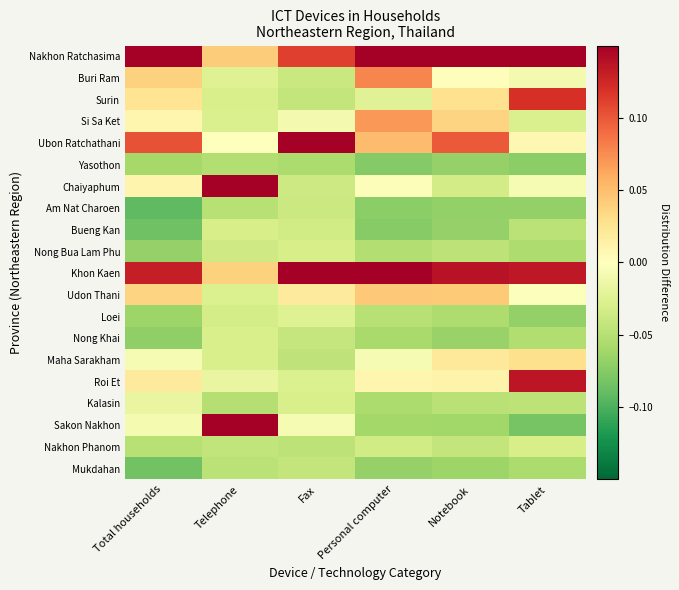

Which category has the lowest value across all series?

Total households